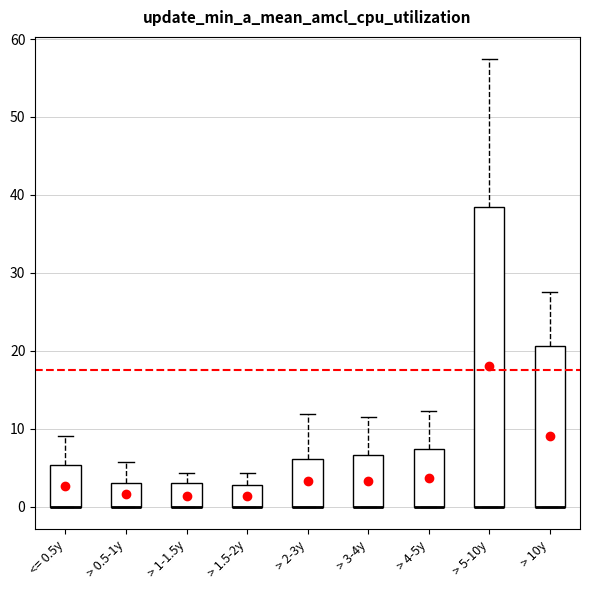

Where does the upper whisker of the box for > 2-3y end on the y-axis? The values are not printed on the chart, so give them approximately, as read against the axis.

12